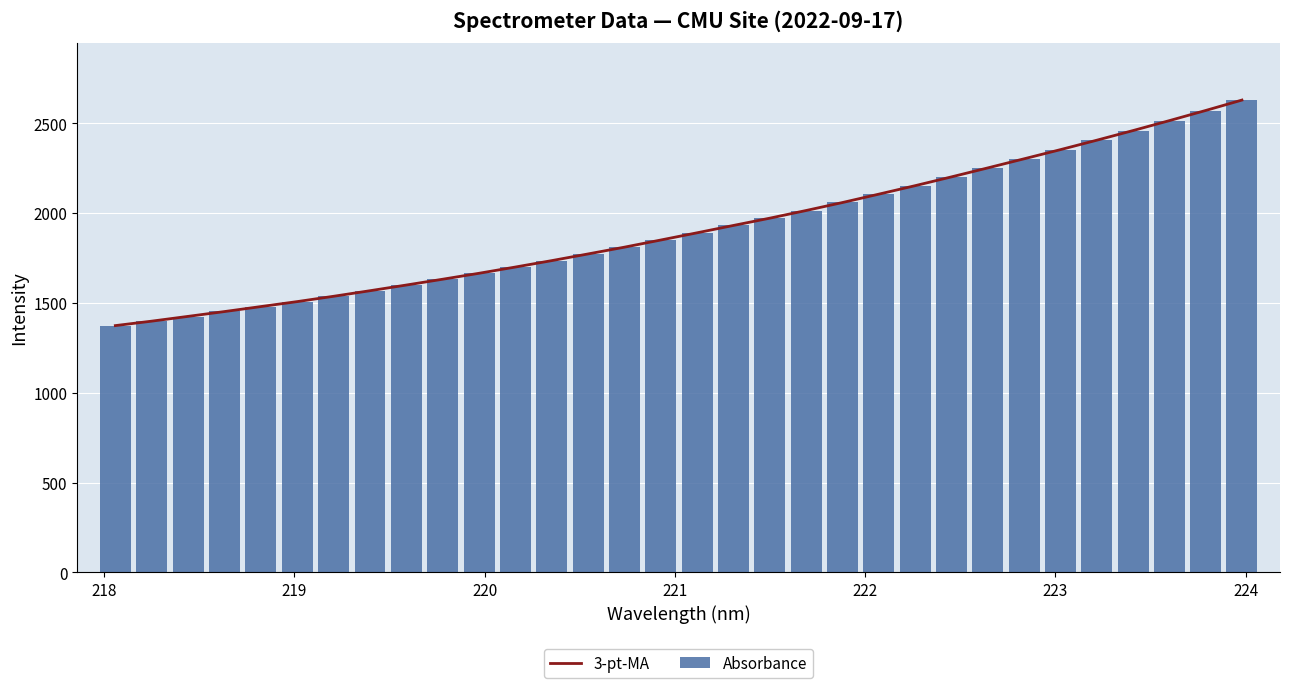

What is the maximum value for Absorbance?

2630.1